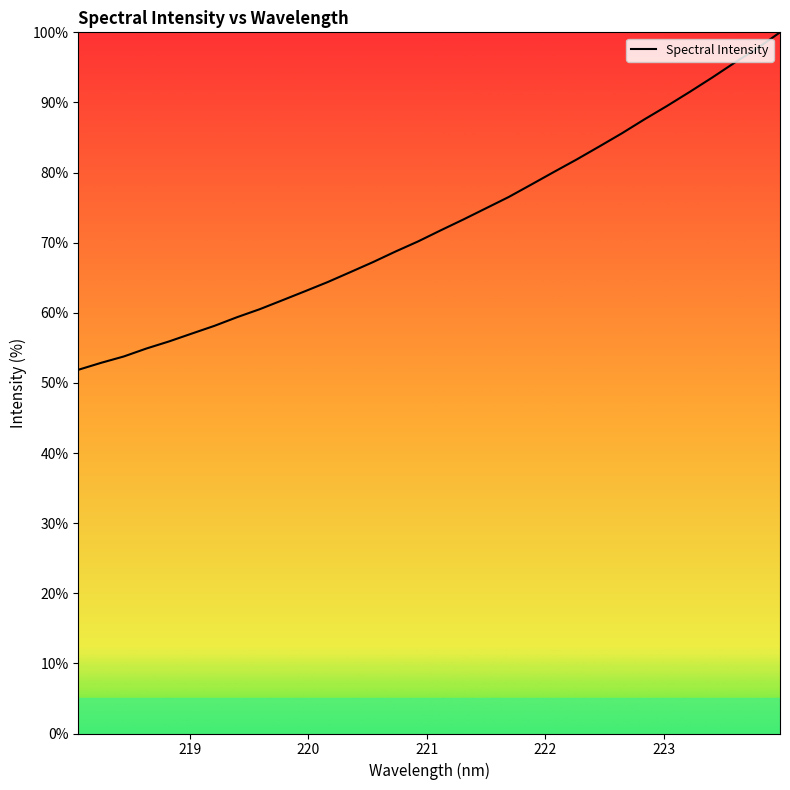

What is the smallest value displayed?

51.9